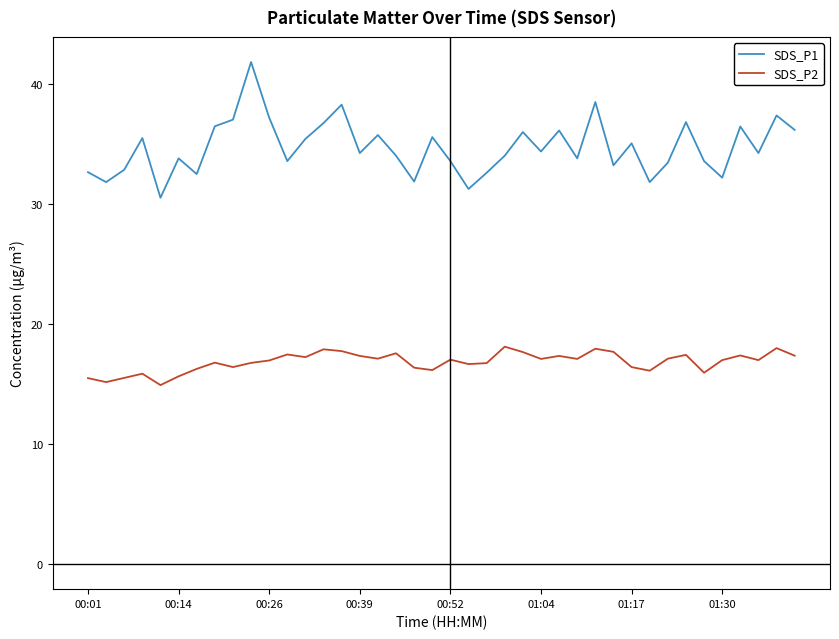

Which series has the largest range (max minus min)?

SDS_P1